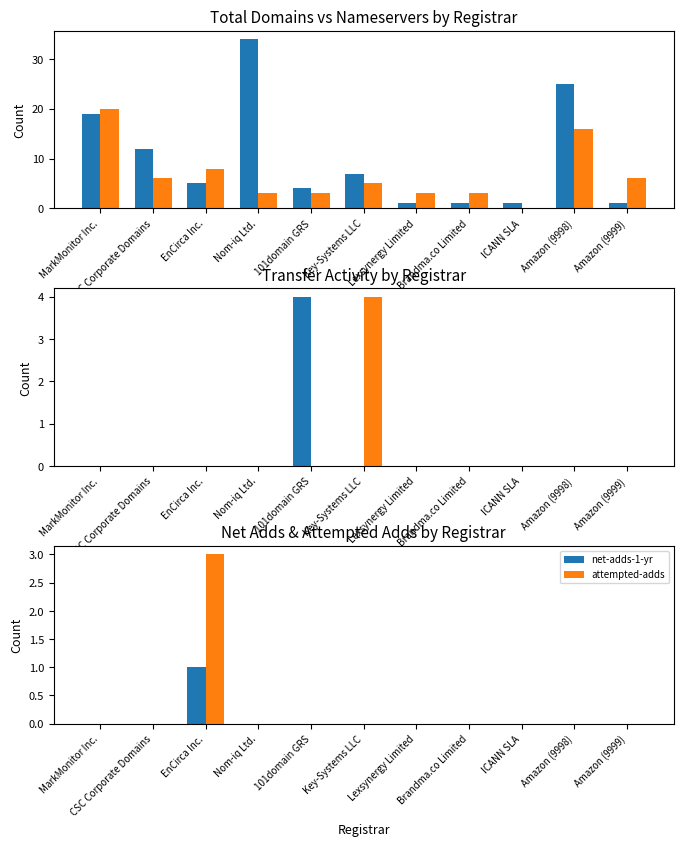

What is the total value across all series at ICANN SLA?

1